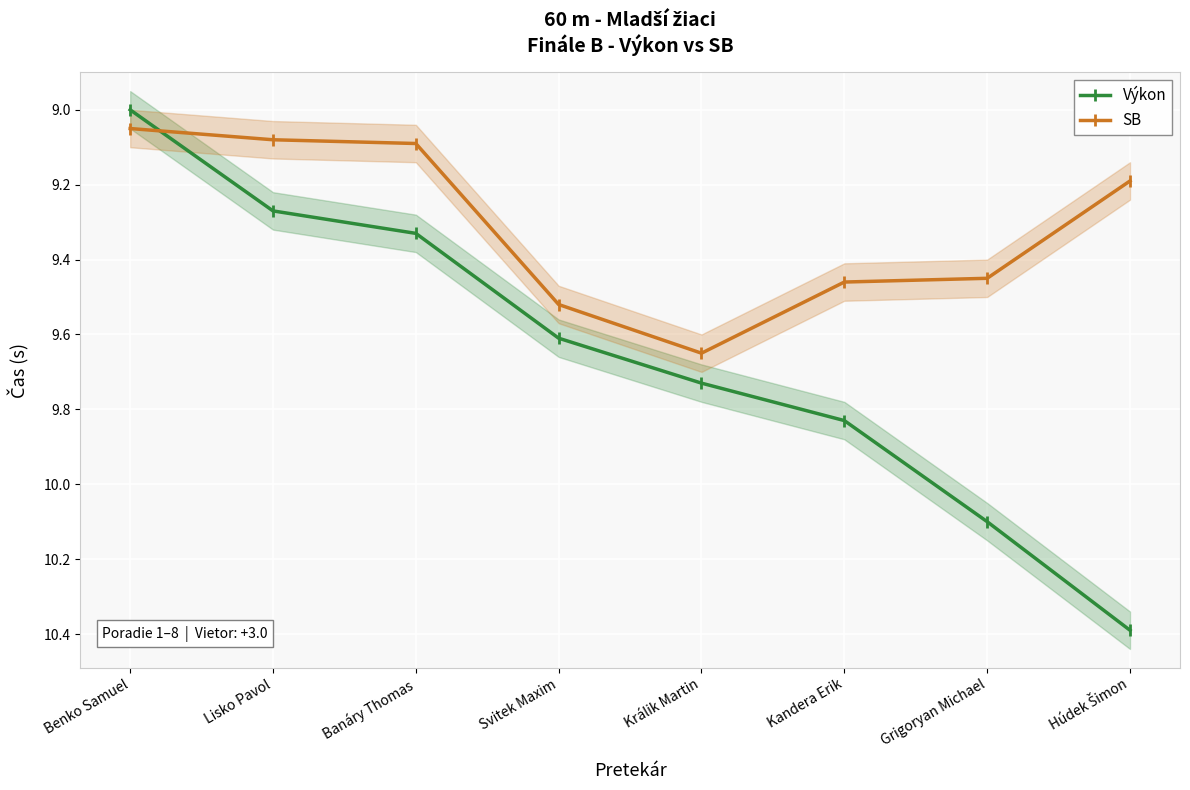

What is the average value of the SB series?

9.3